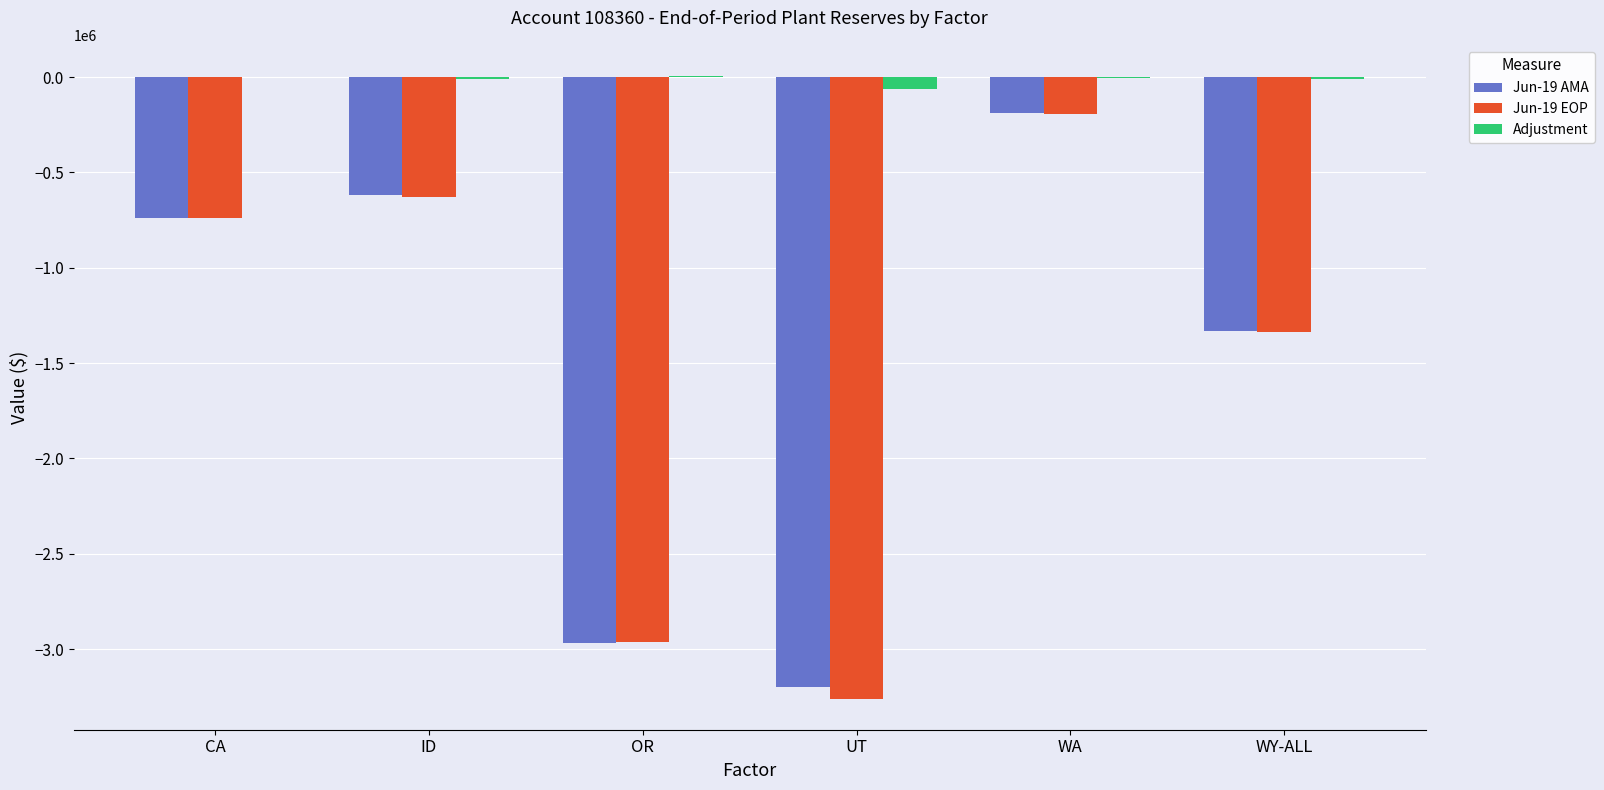

Is the value of Adjustment at UT greater than the value of Jun-19 EOP at WY-ALL?

Yes